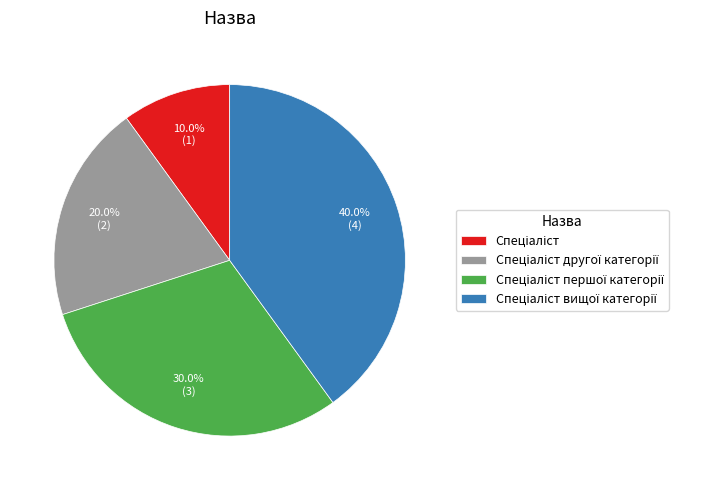

Is there a majority slice in this chart?

No